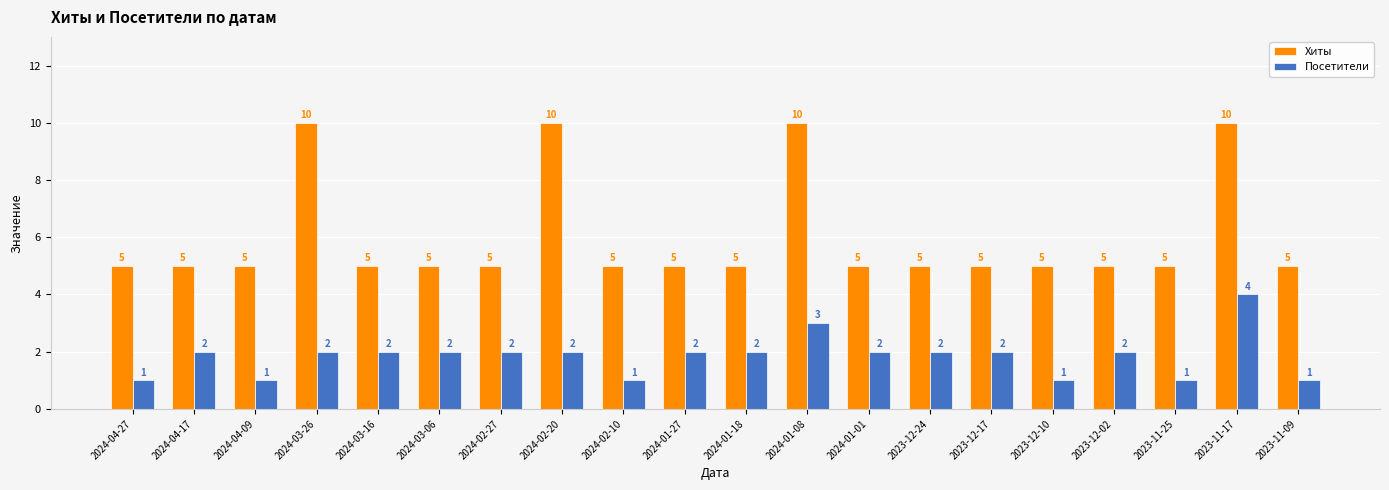

Which series has the largest range (max minus min)?

Хиты